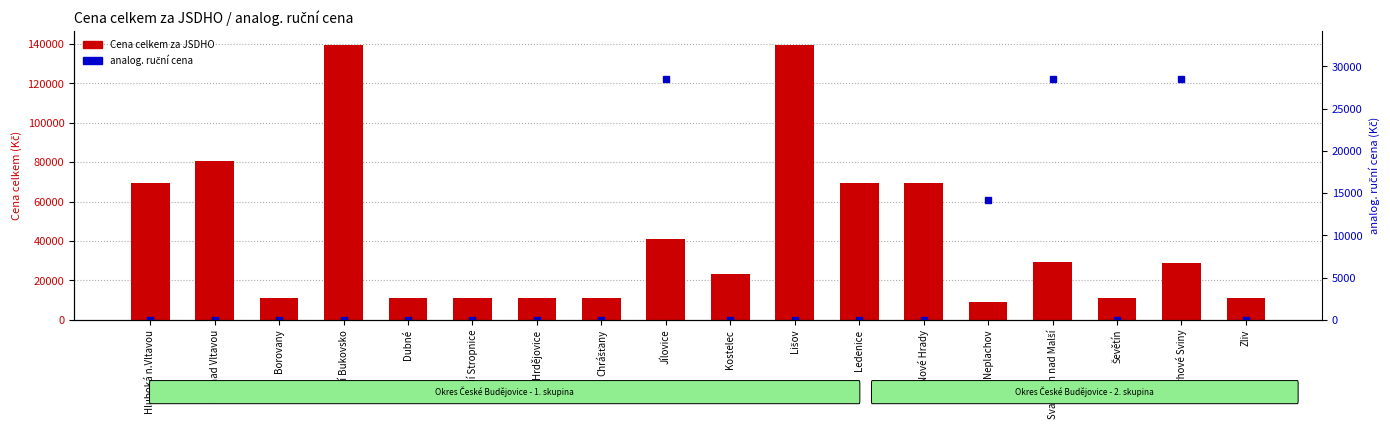

What is the highest value of the analog. ruční cena series?

28500.0